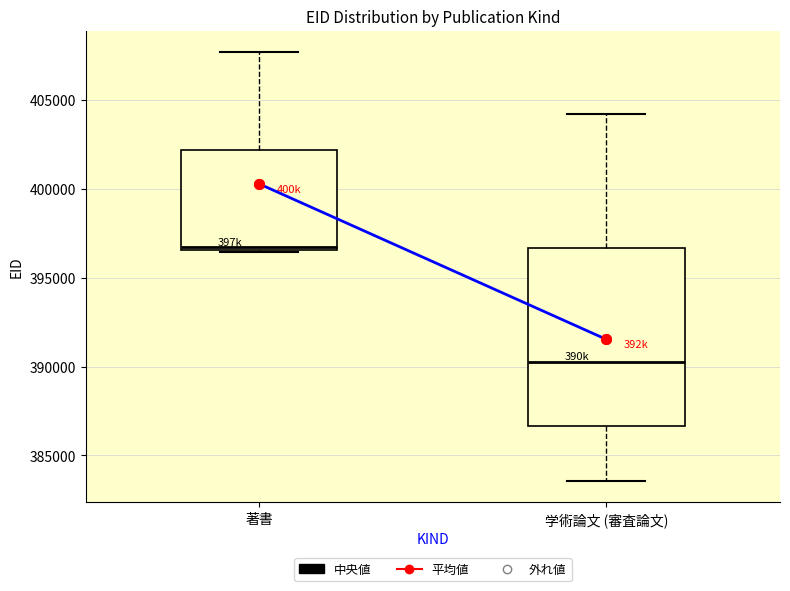

Where is the upper edge of the box for 著書 on the y-axis? The values are not printed on the chart, so give them approximately, as read against the axis.

402000